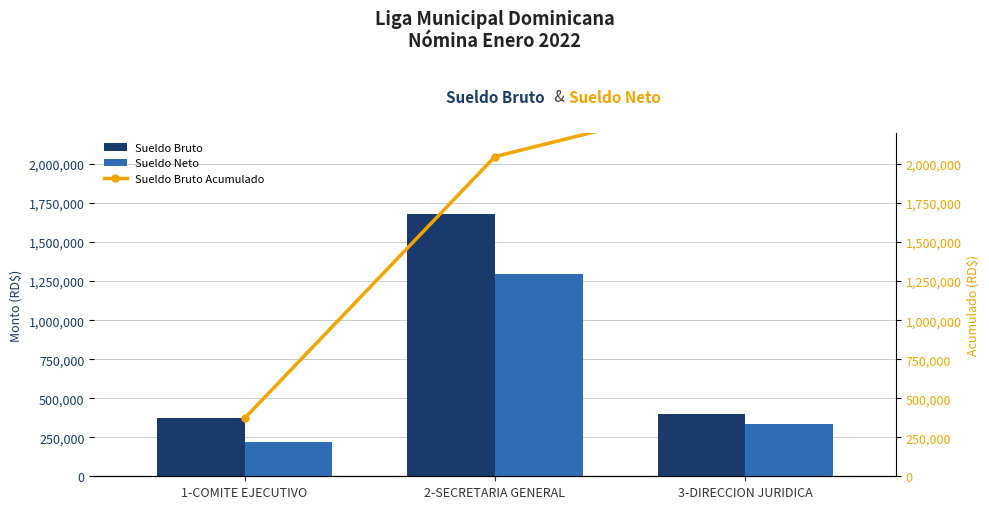

How many data points in Sueldo Bruto Acumulado are less than 2048000?

1